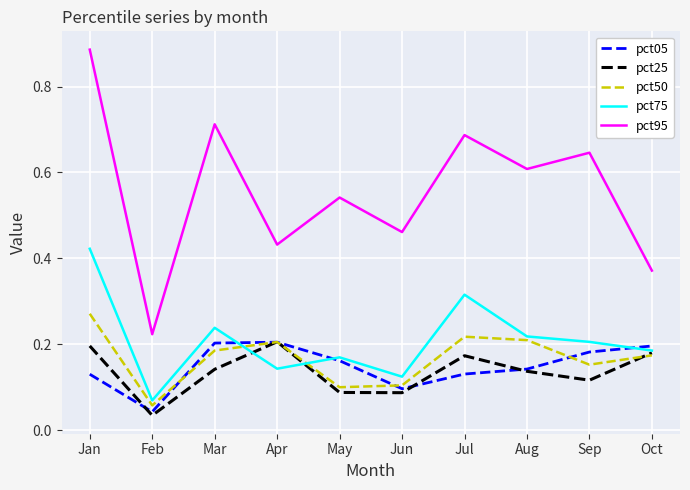

At which label is pct50 closest to 0?

Feb